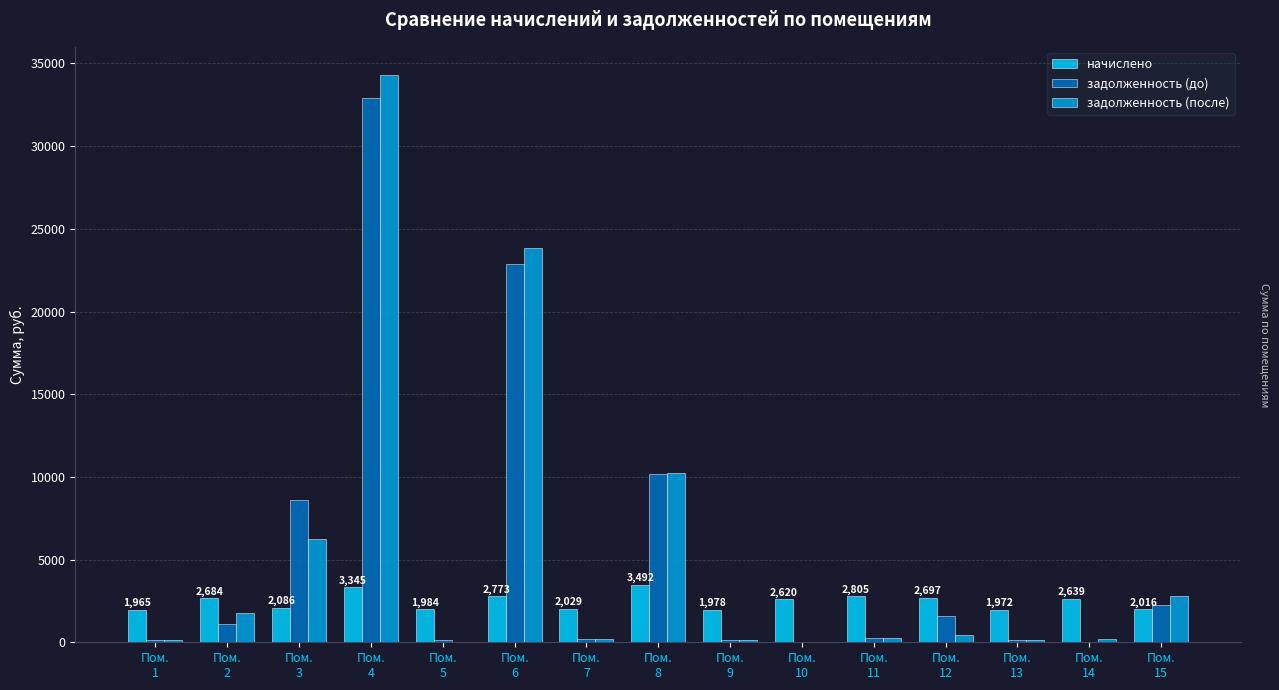

How many categories are shown in the chart?

15